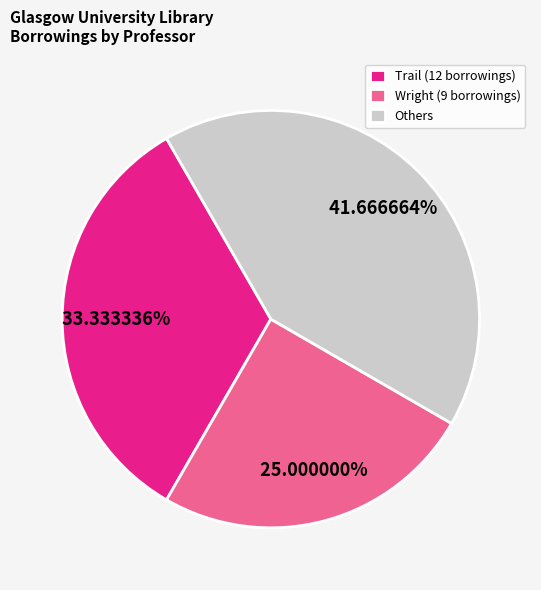

What is the smallest slice in the pie chart?

Wright (9 borrowings)